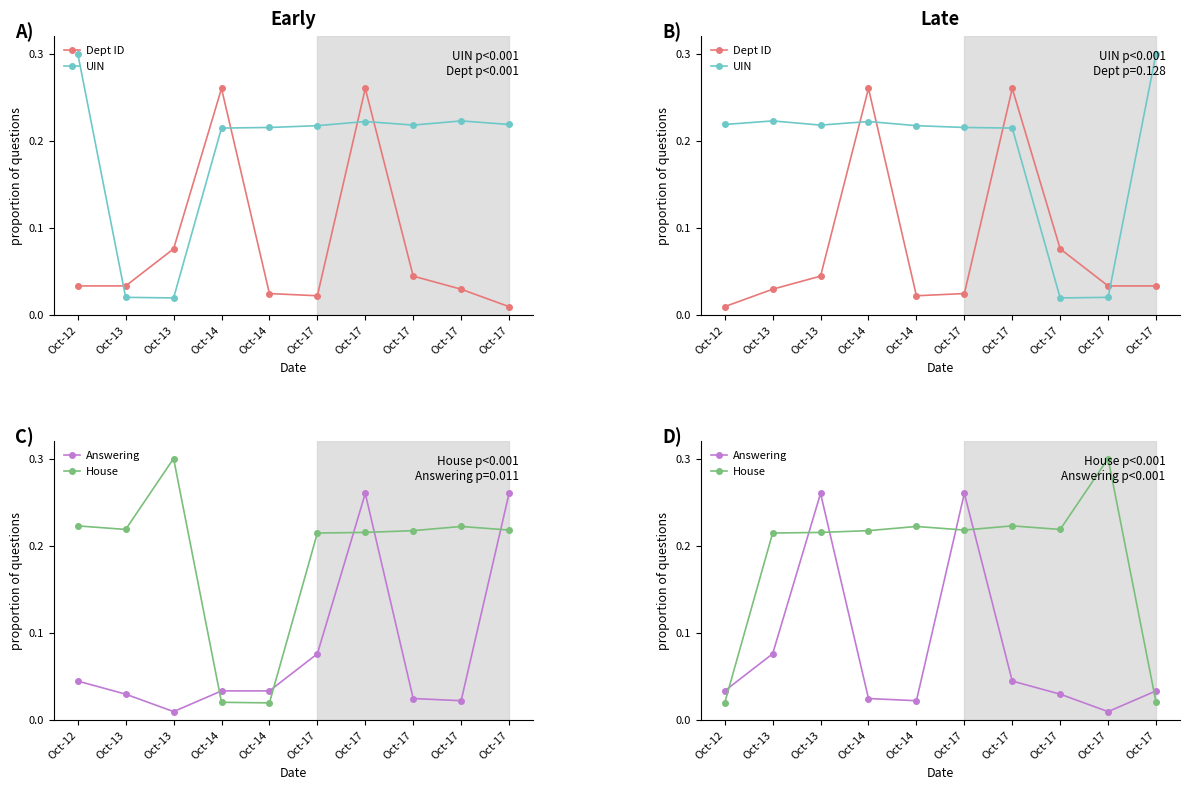

In Dept ID, how many points are lower than both neighbors (excluding endpoints)?

1